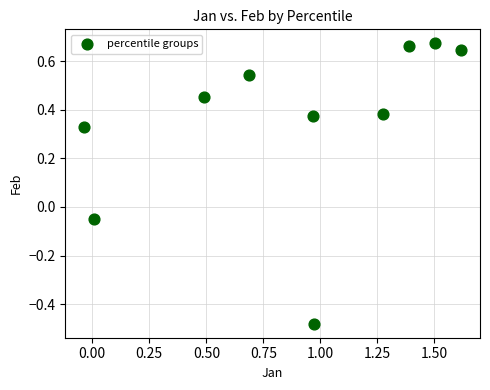

What is the average X value?

0.9